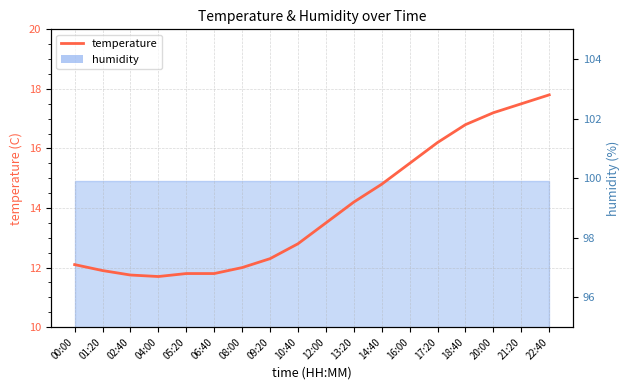

Reading right to left, what are all the values shown in this chart?

17.8	17.5	17.2	16.8	16.2	15.5	14.8	14.2	13.5	12.8	12.3	12.0	11.8	11.8	11.7	11.8	11.9	12.1